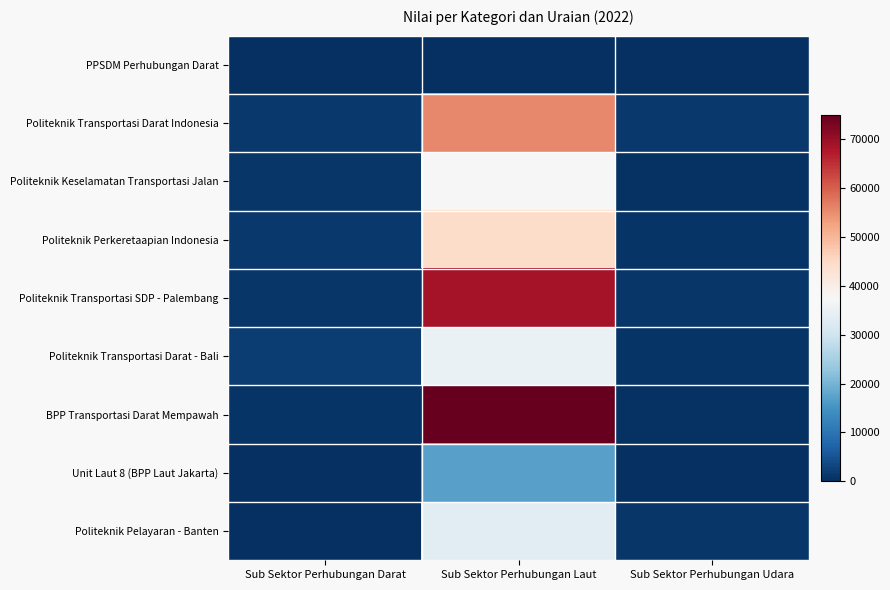

Between Sub Sektor Perhubungan Laut and Sub Sektor Perhubungan Udara, which is larger?

Sub Sektor Perhubungan Laut